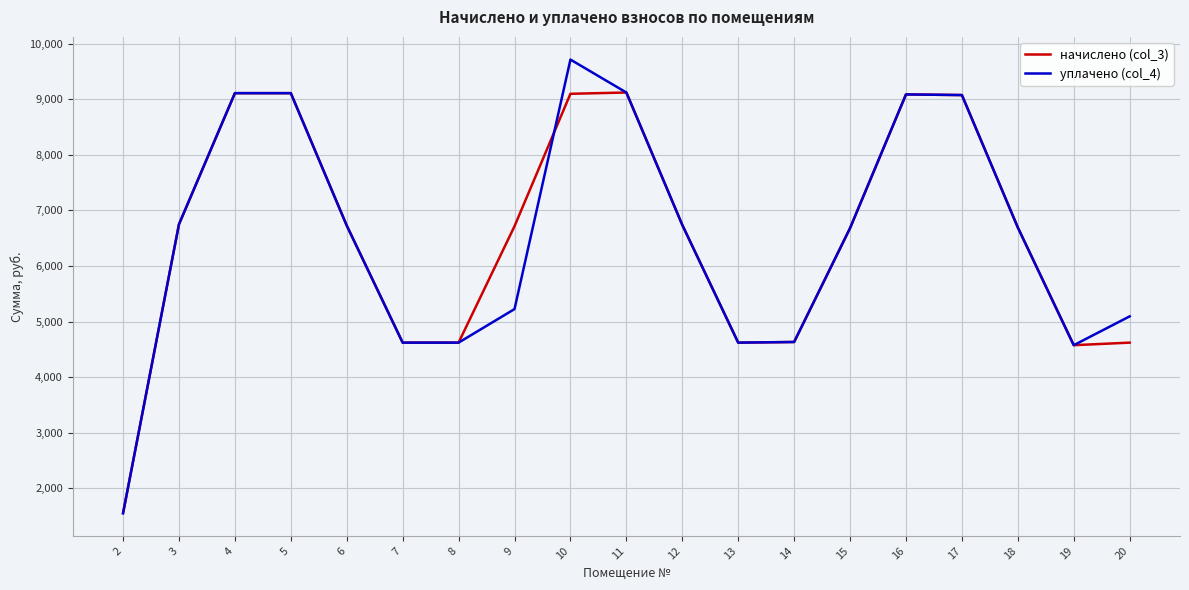

Between 9 and 17, which series saw the biggest shift?

уплачено (col_4)